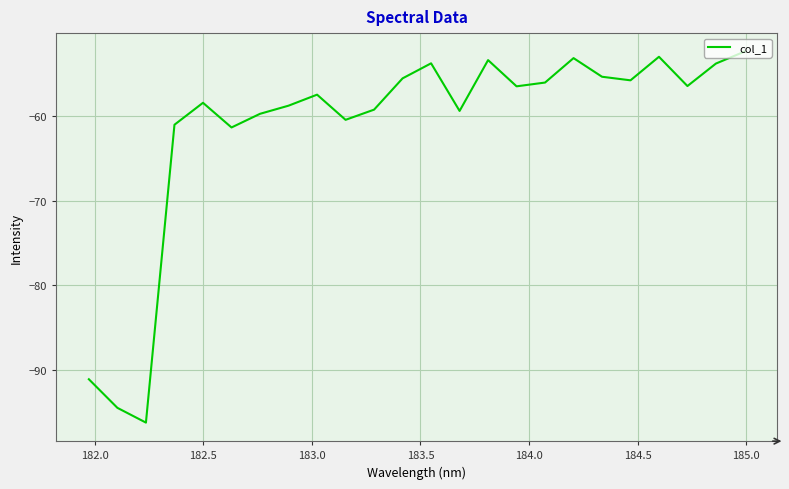

What is the difference between the maximum and minimum values?

43.9